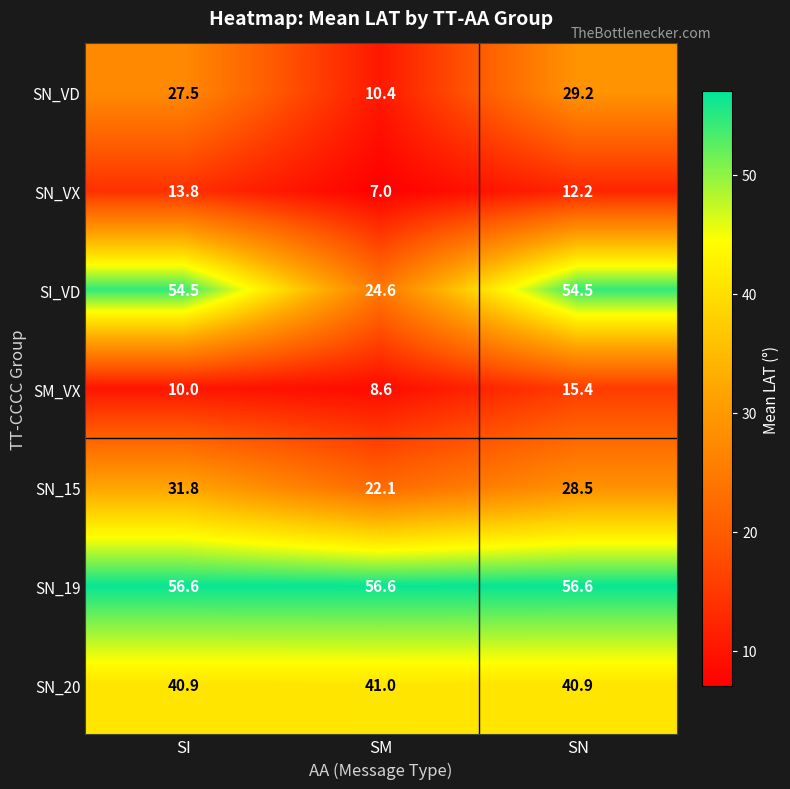

Which series has the largest range (max minus min)?

SI_VD